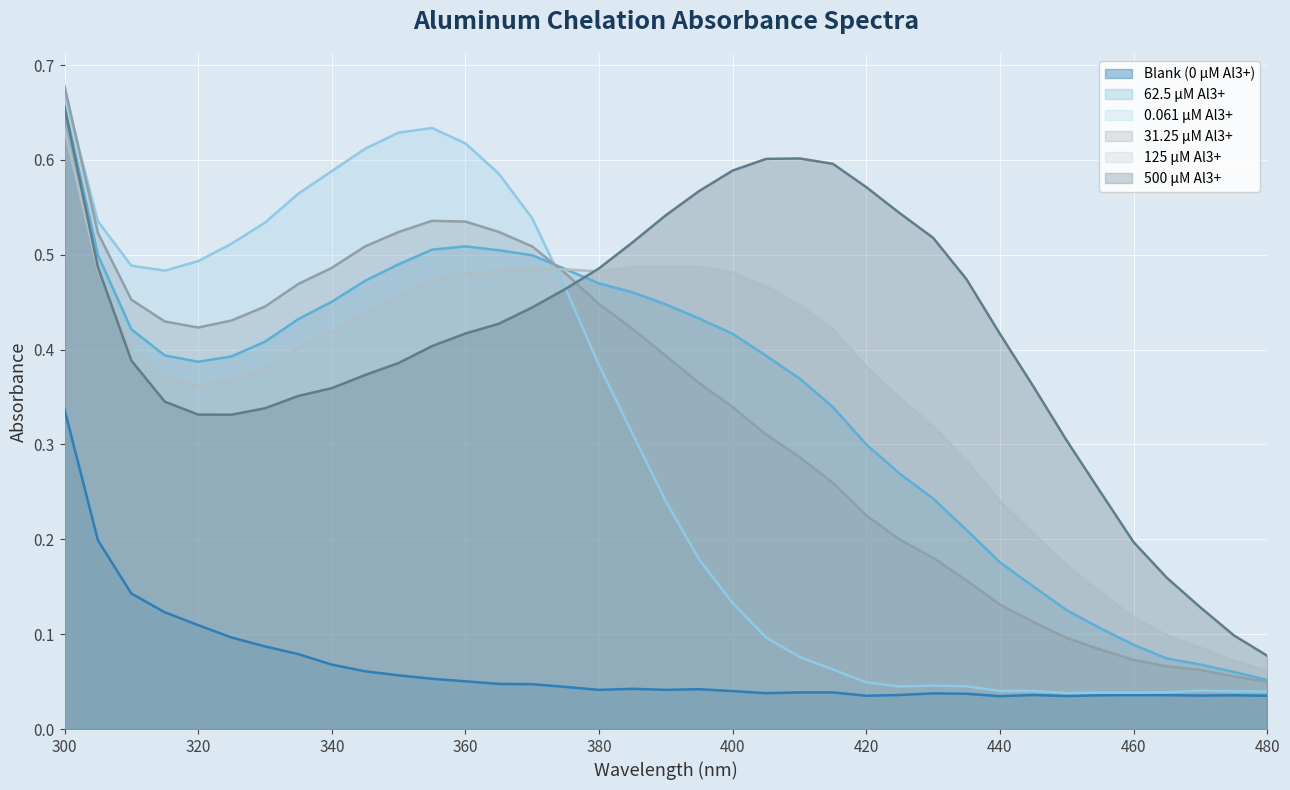

The value of 31.25 µM Al3+ at 300 is 0.9. True or false?

False